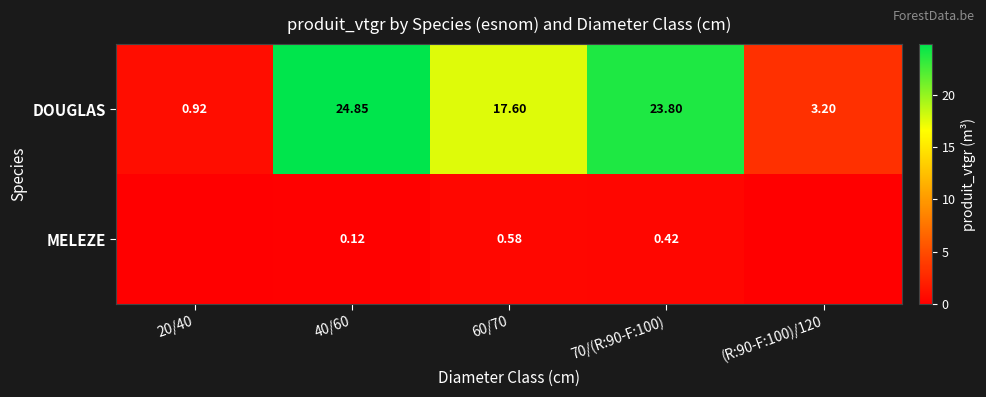

Is the value of MELEZE at 60/70 greater than the value of DOUGLAS at (R:90-F:100)/120?

No